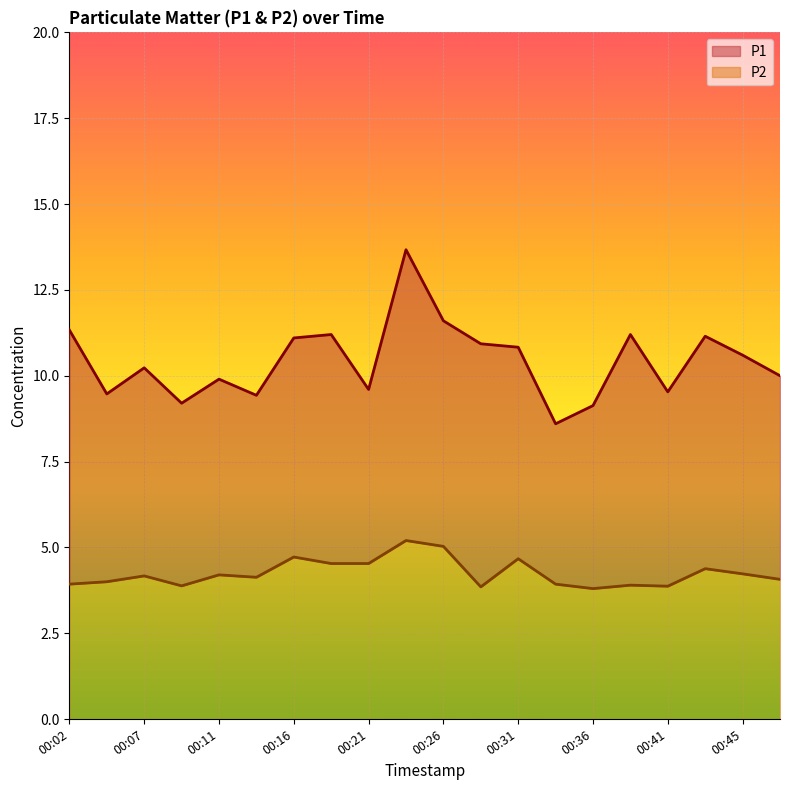

Reading left to right, what are all the values shown in this chart?

P1: 11.3	9.5	10.2	9.2	9.9	9.4	11.1	11.2	9.6	13.7	11.6	10.9	10.8	8.6	9.1	11.2	9.5	11.2	10.6	10.0
P2: 3.9	4.0	4.2	3.9	4.2	4.1	4.7	4.5	4.5	5.2	5.0	3.9	4.7	3.9	3.8	3.9	3.9	4.4	4.2	4.1